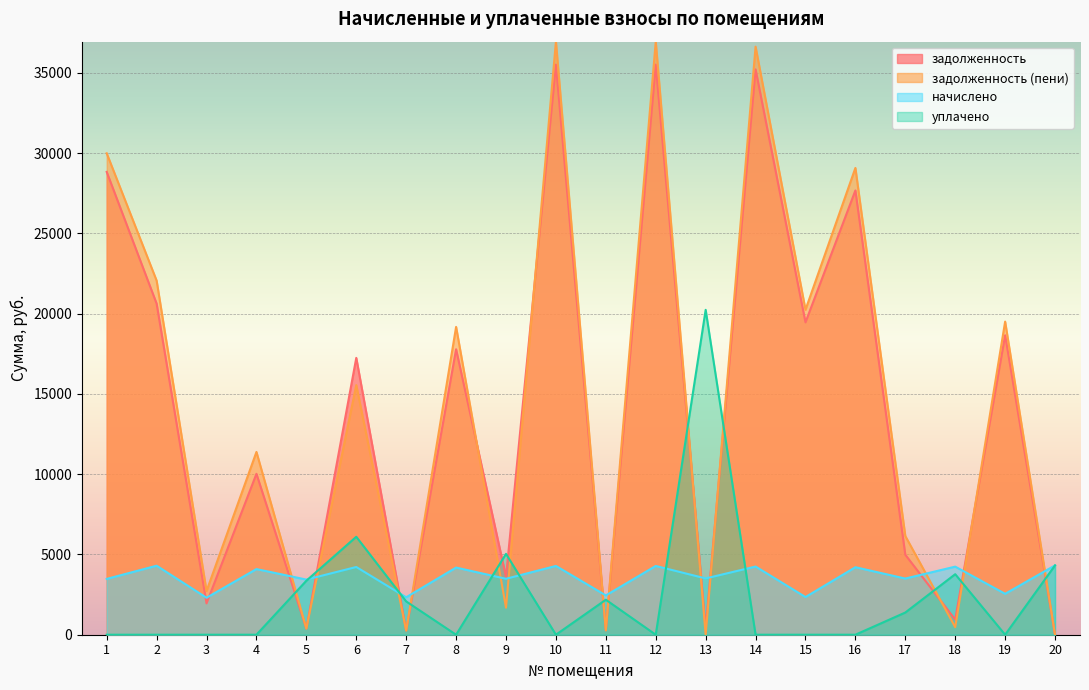

The задолженность series shows 10538.6 at 16. True or false?

False